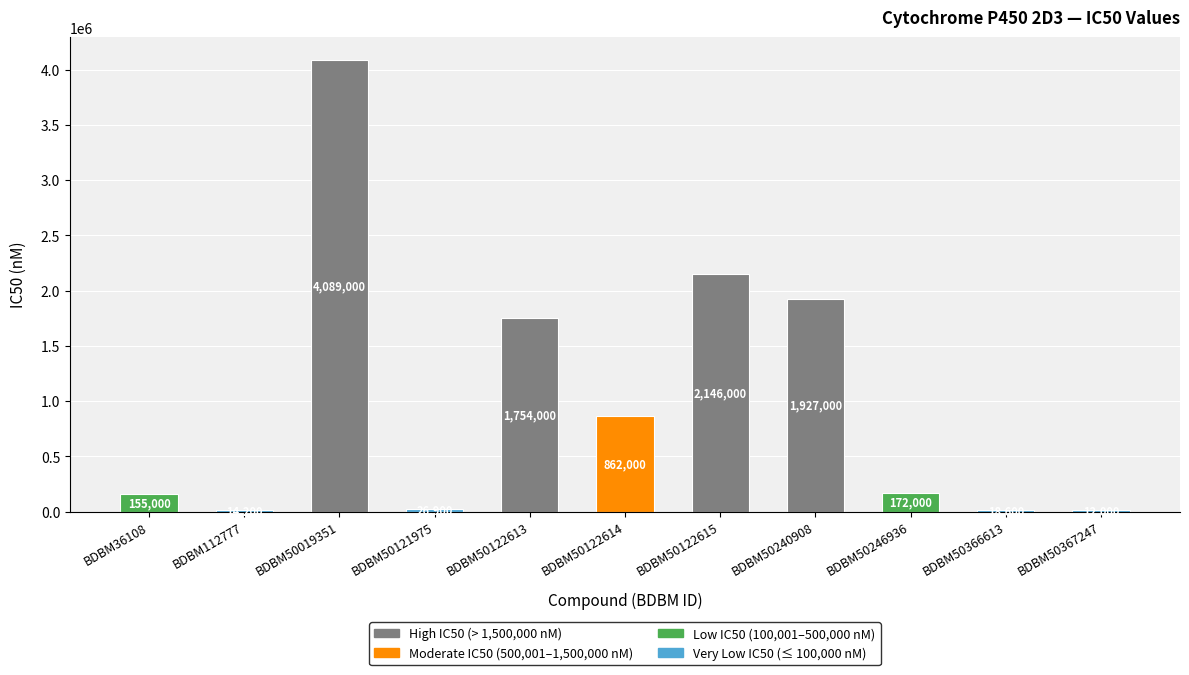

What is the sum of the values at BDBM112777 and BDBM36108?

169200